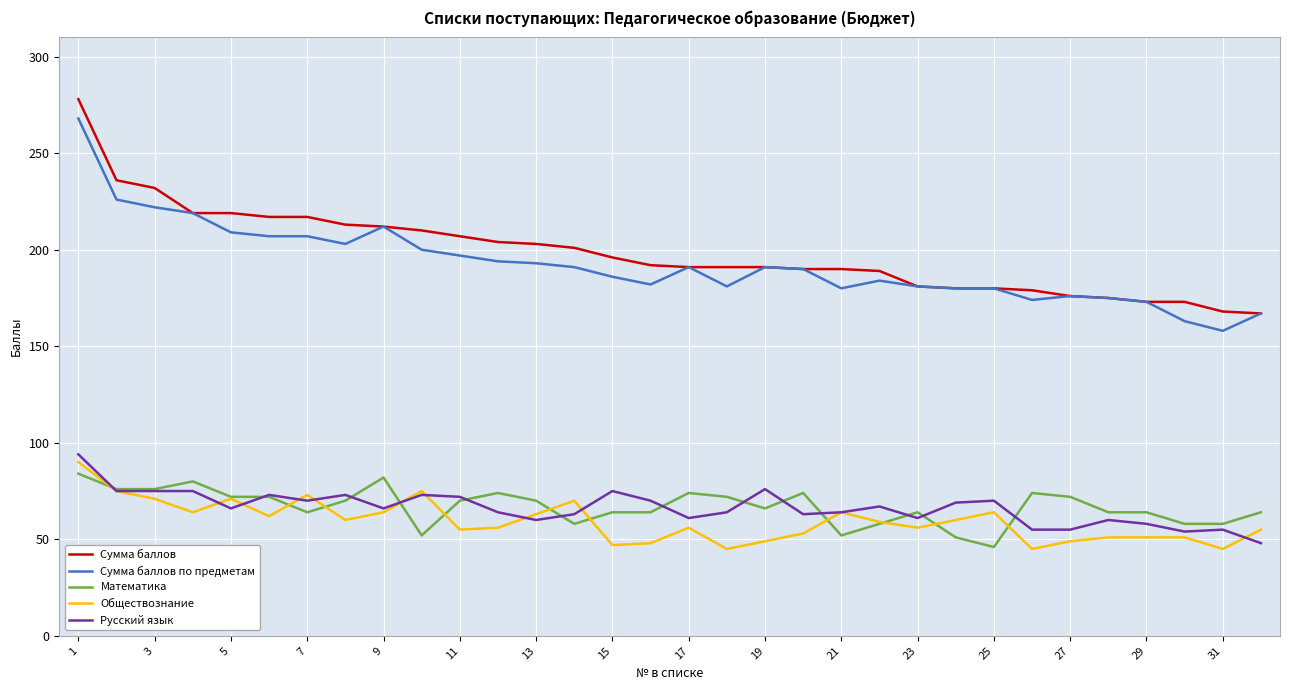

What is the smallest value displayed?

45